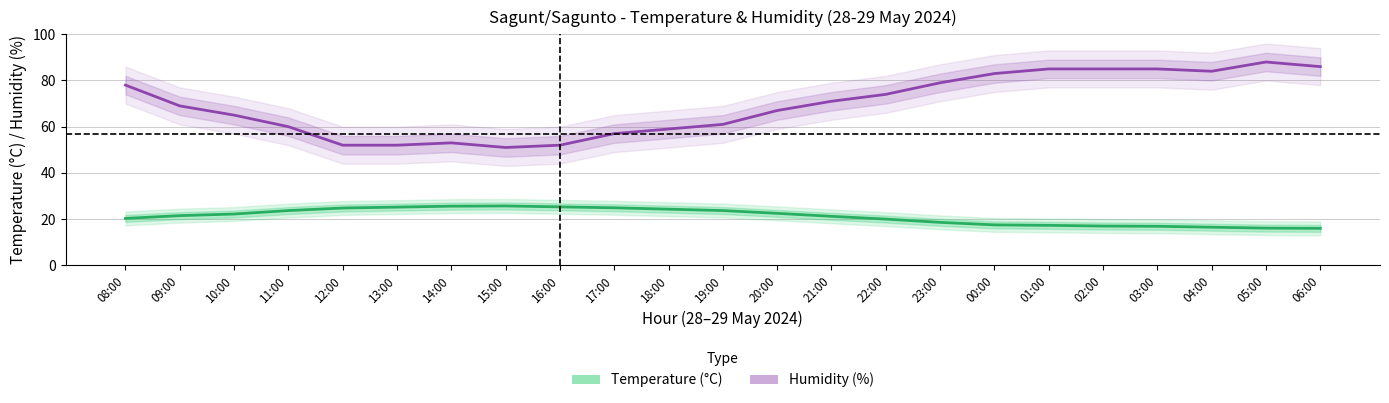

True or false: Temperature (°C) has a value of 36.3 at 09:00.

False